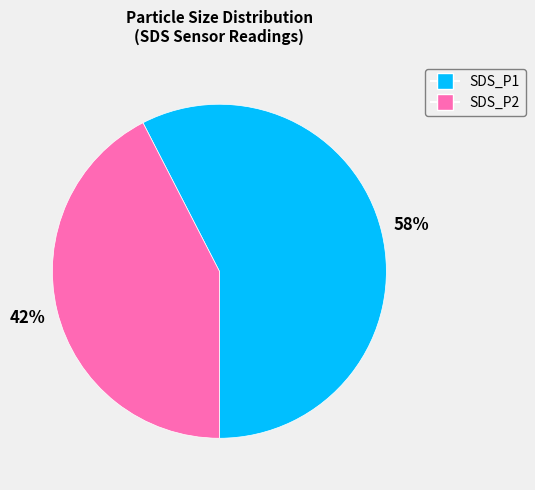

Which slice represents more than half of the pie?

SDS_P1